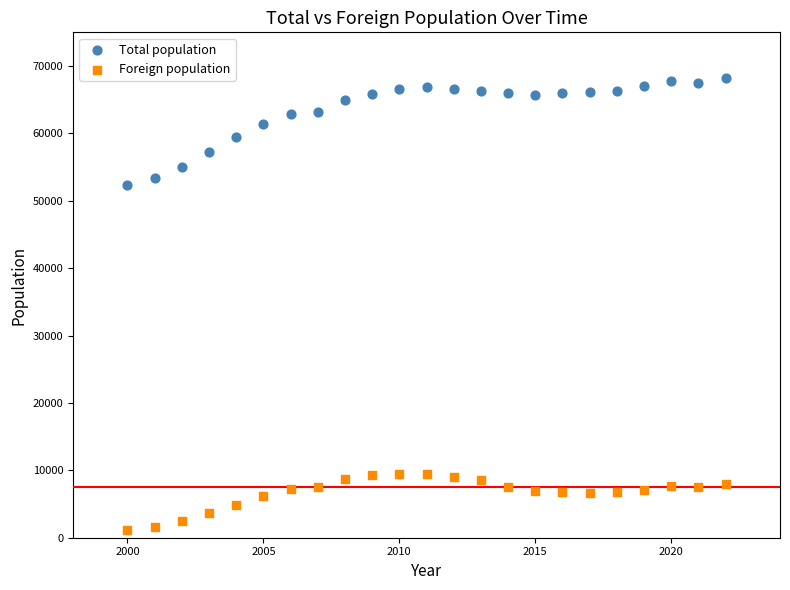

Which series reaches the minimum Y coordinate?

Foreign population